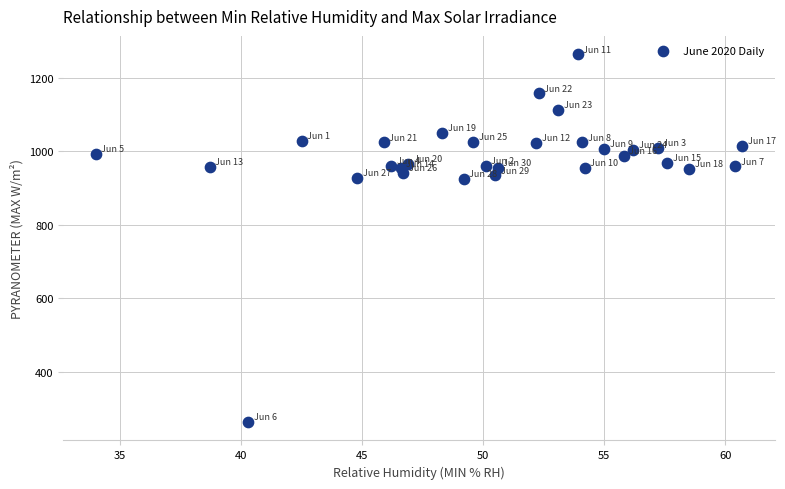

What is the range of X values (max minus min)?

26.7